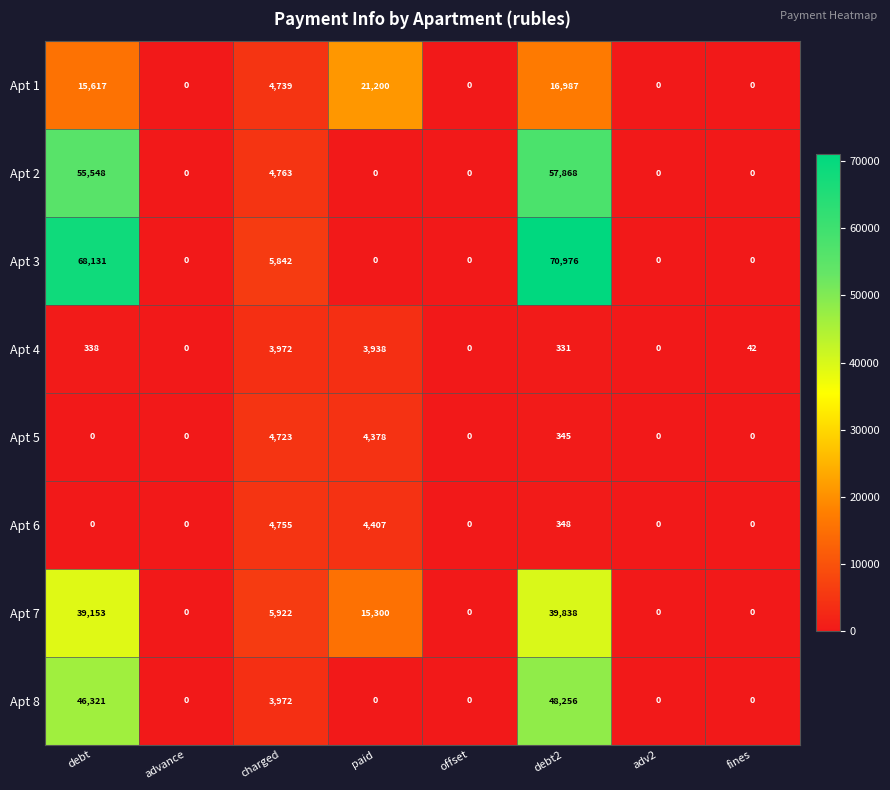

Rank the series by their maximum value, from highest to lowest.

Apt 3, Apt 2, Apt 8, Apt 7, Apt 1, Apt 6, Apt 5, Apt 4